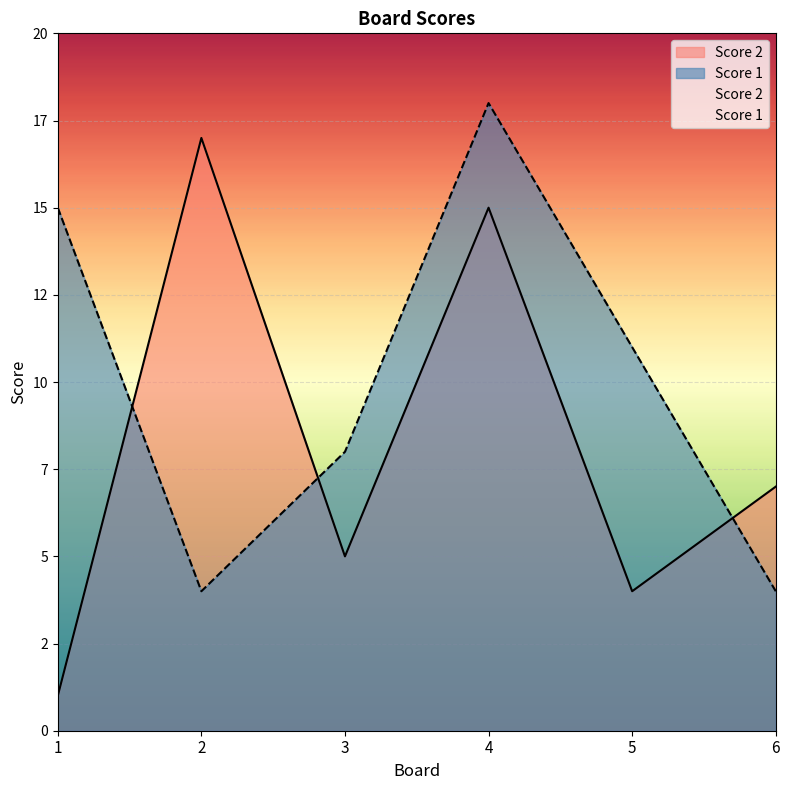

True or false: Score 2 has more than 1 points higher than both neighbors.

True